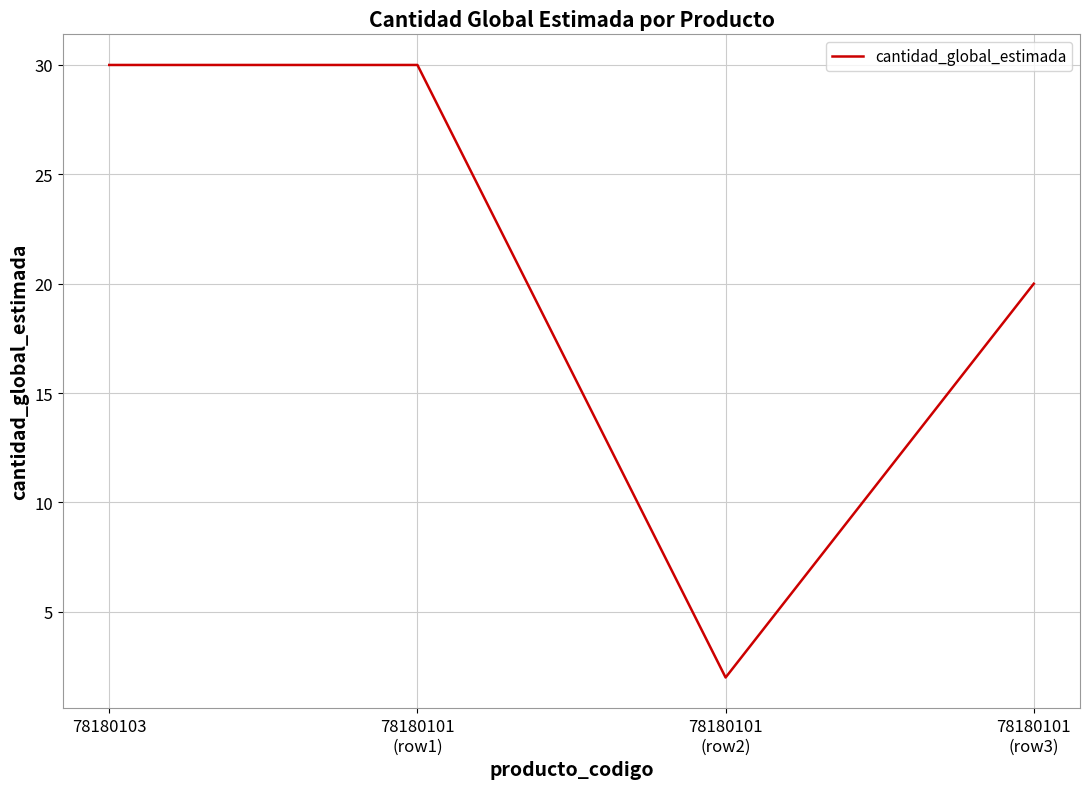

Reading left to right, what are all the values shown in this chart?

78180103=30	78180101
(row1)=30	78180101
(row2)=2	78180101
(row3)=20